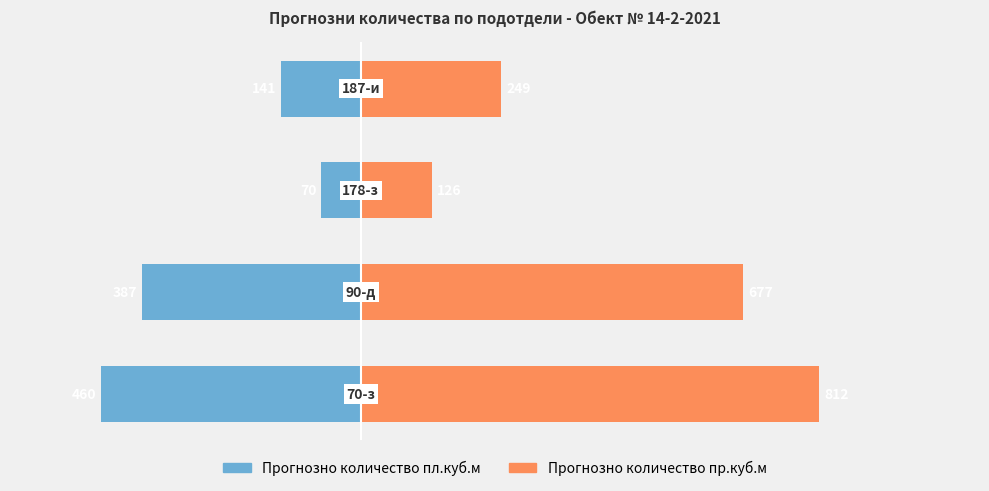

What are all the series names shown in the legend?

Прогнозно количество пл.куб.м, Прогнозно количество пр.куб.м